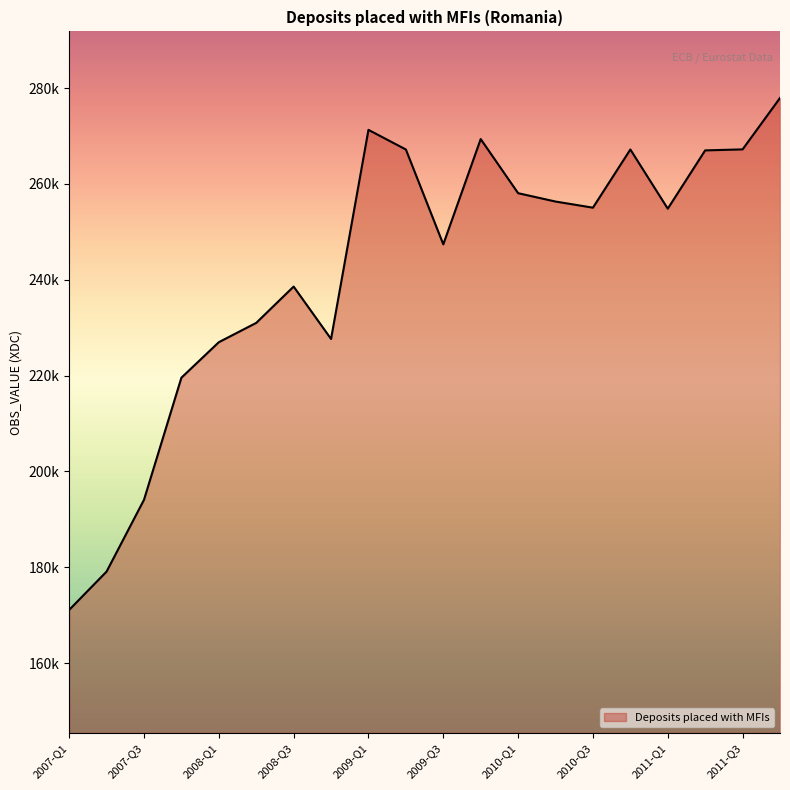

Does the chart display data point markers on the line(s)?

No